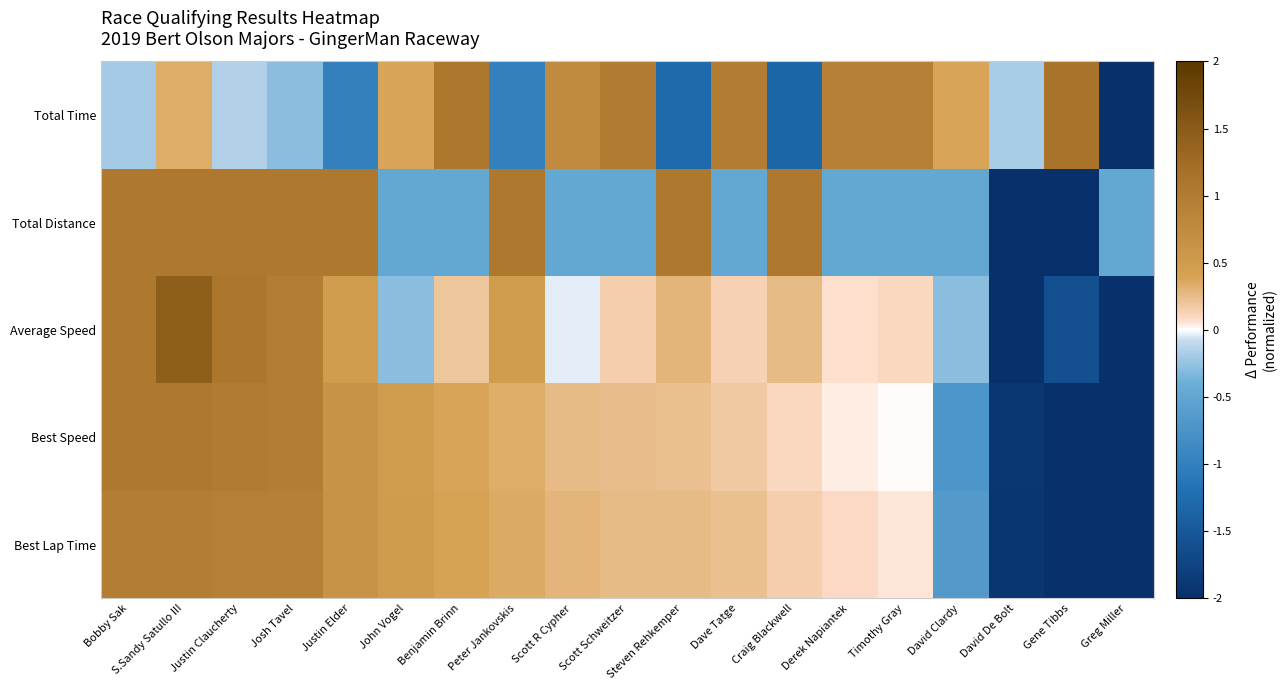

List the series in order of their overall mean, highest first.

Best Speed, Total Time, Best Lap Time, Total Distance, Average Speed